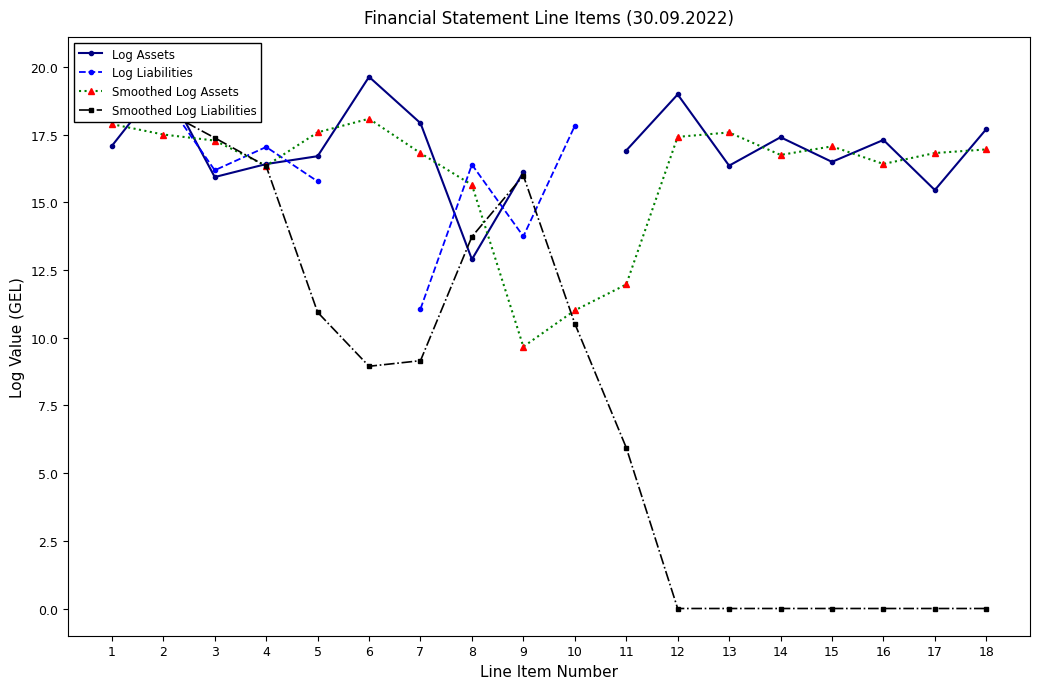

Which series has the widest spread of values?

Smoothed Log Liabilities